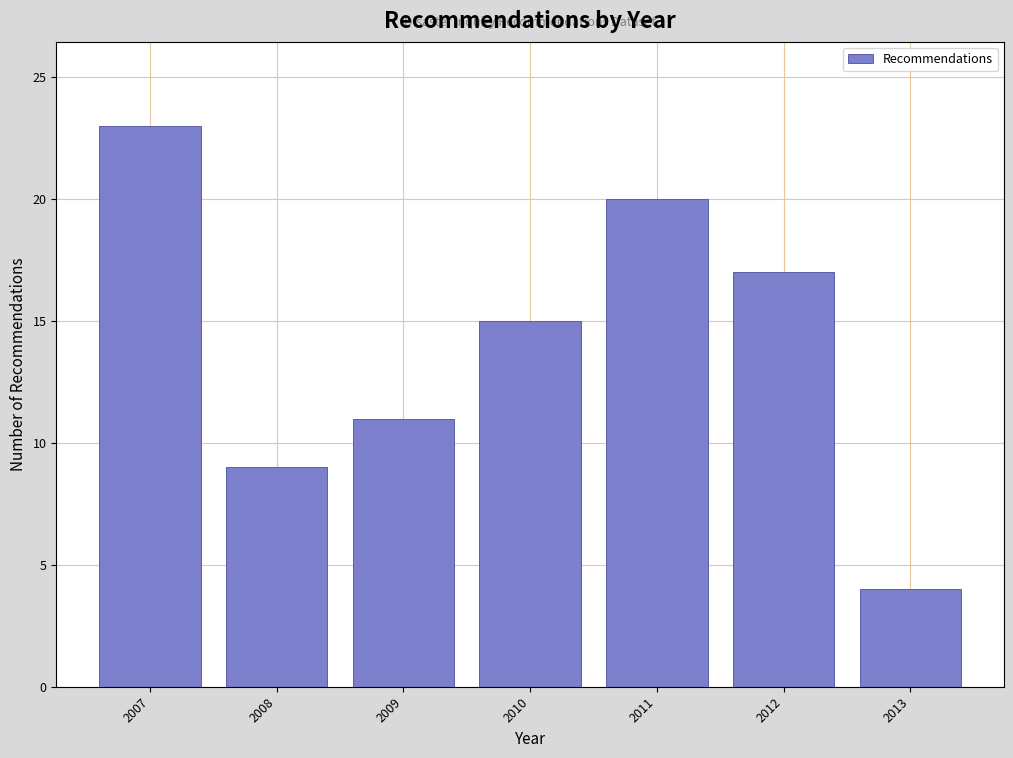

Reading left to right, list all the values displayed in this chart.

23	9	11	15	20	17	4